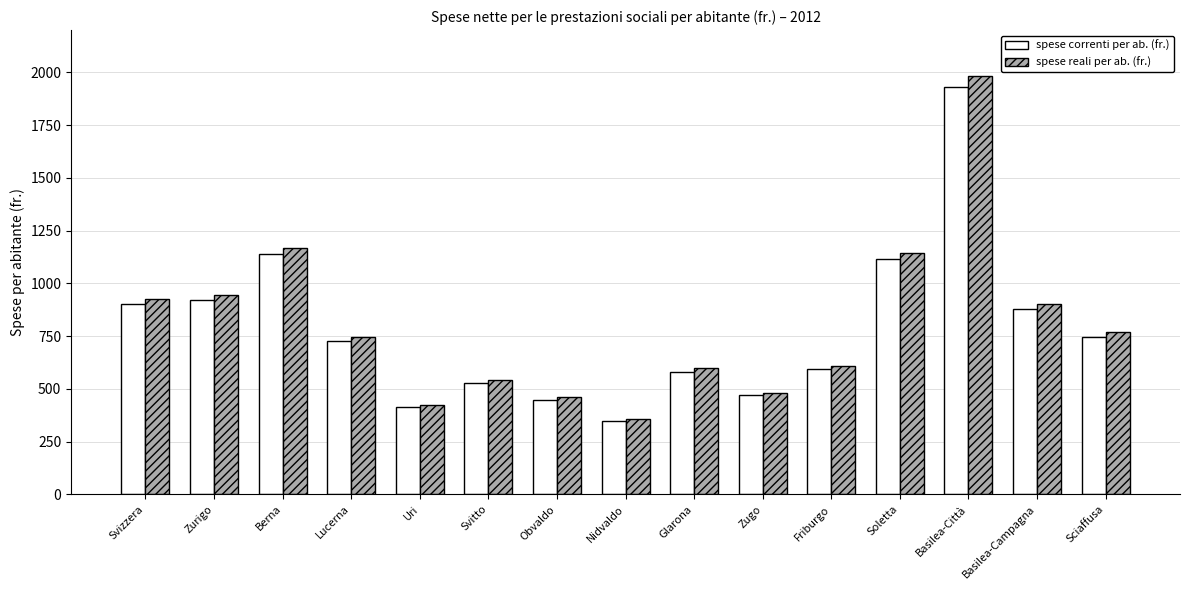

At which category does the chart reach its peak across all series?

Basilea-Città